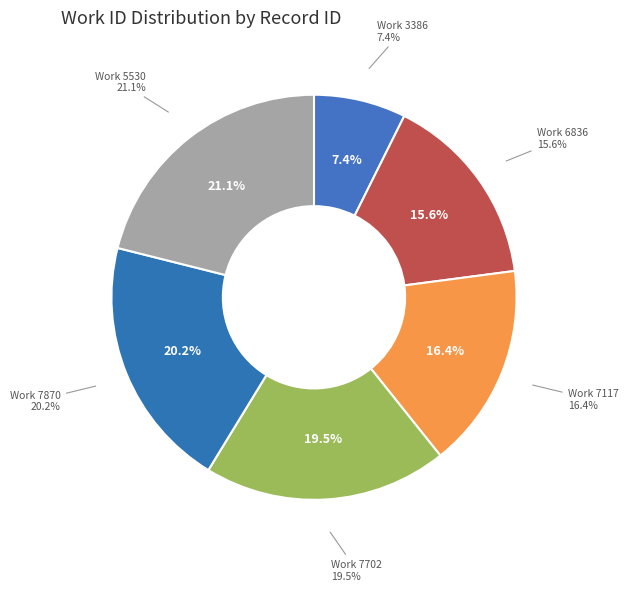

To the nearest percent, what is the average slice percentage?

17%